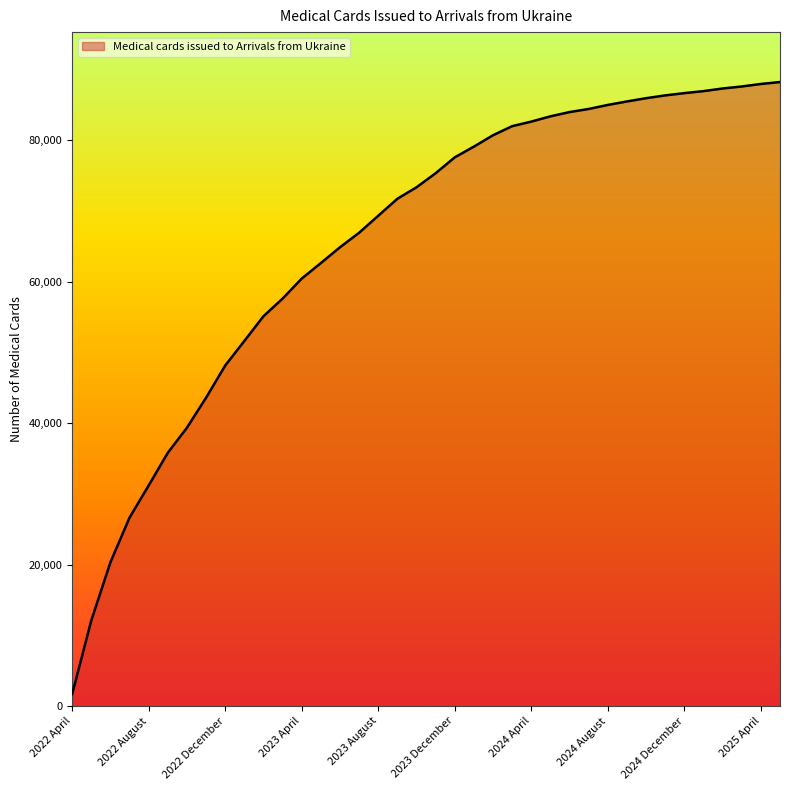

What is the difference between the maximum and minimum values?

86578